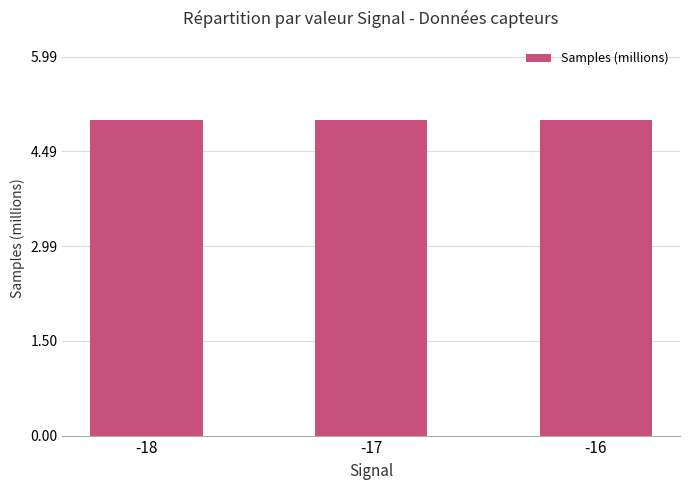

What is the maximum value shown in the chart?

5.0